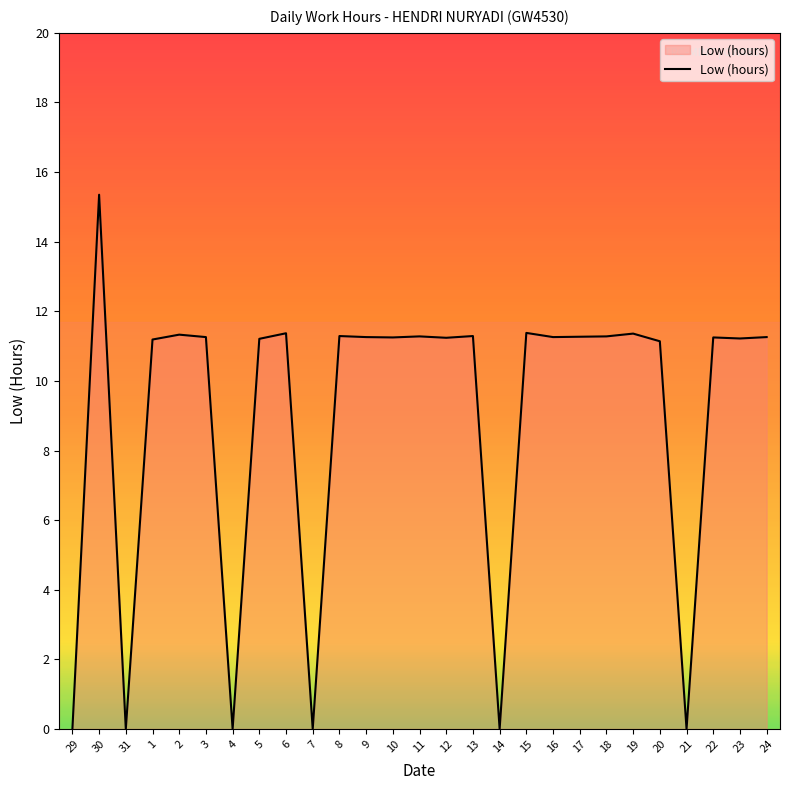

What is the approximate value at 15?

11.4